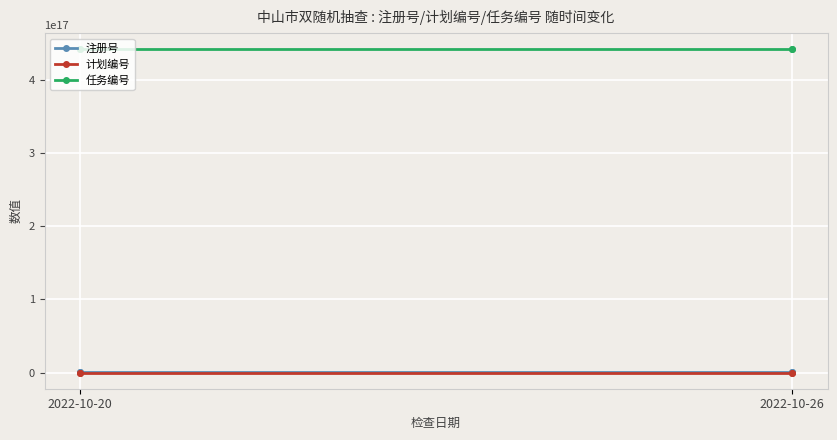

Which series has the largest range (max minus min)?

注册号